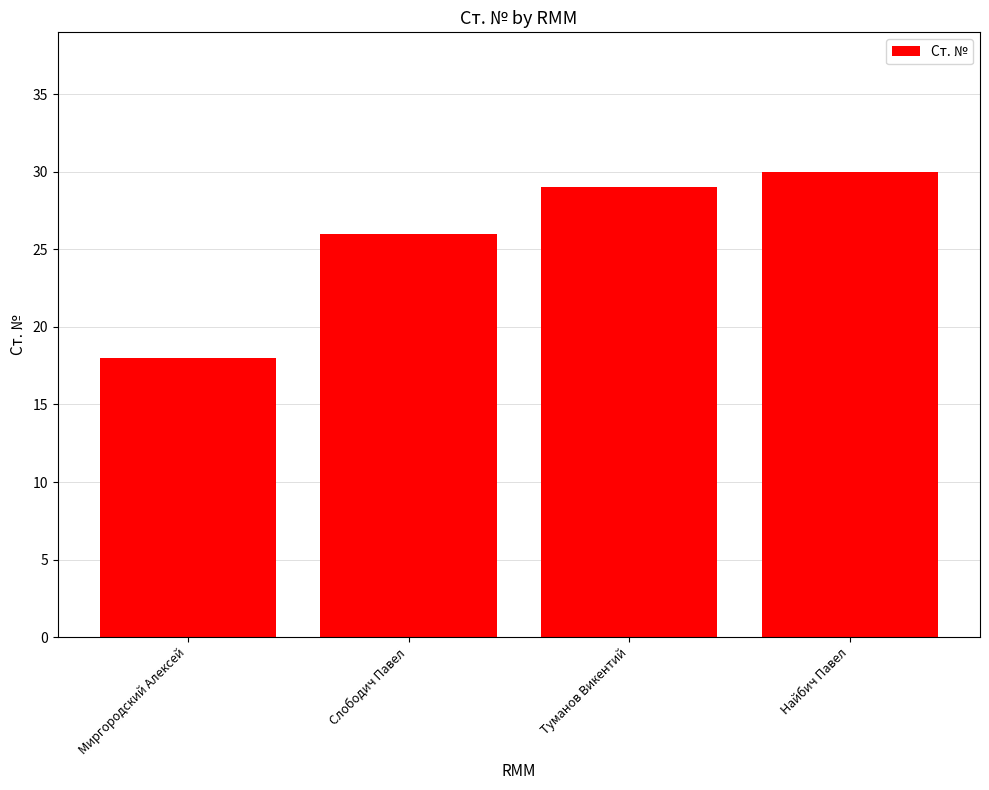

What is the greatest value displayed?

30